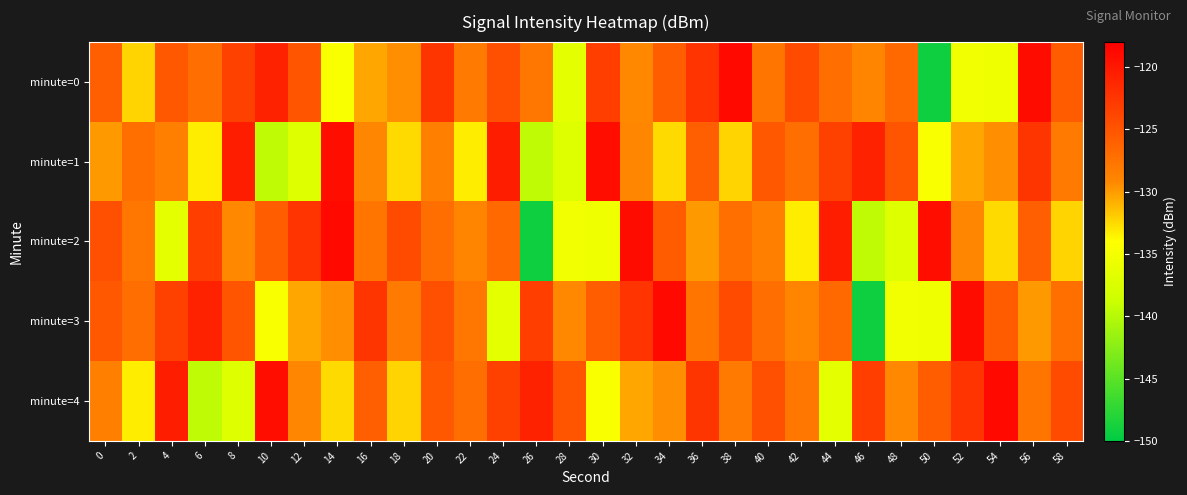

Between 40 and 26, which is larger?

40